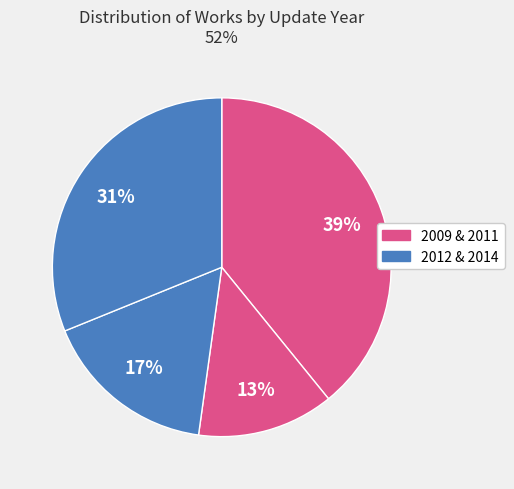

How many slices are in this pie chart?

4